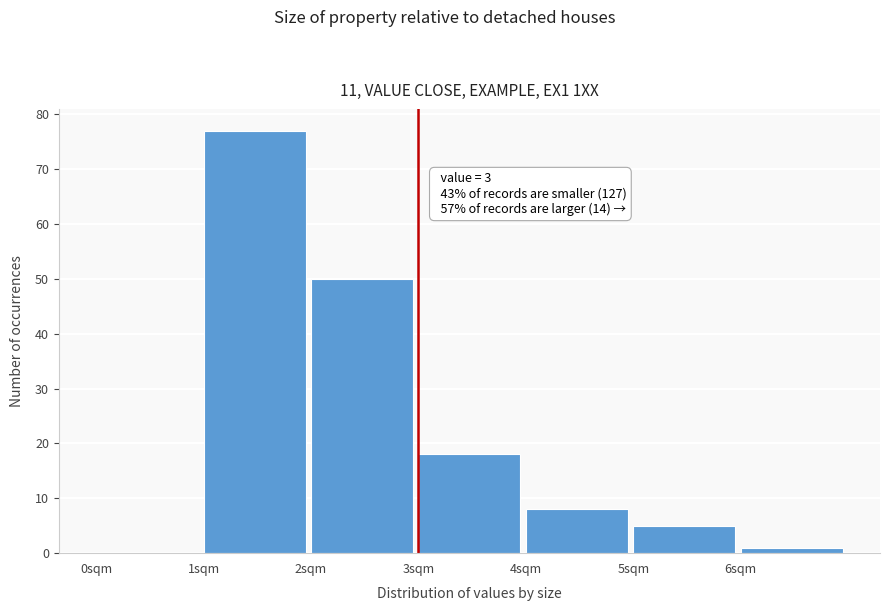

Over which range of the x-axis is the bar tallest?

1 to 2